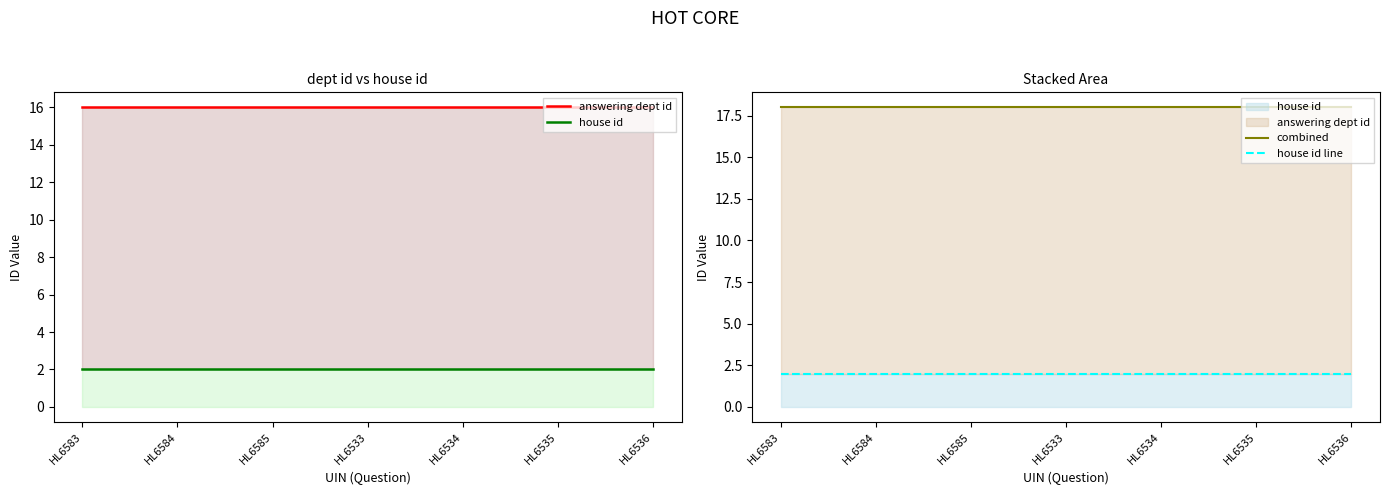

Where is house id line nearest to the value 2?

HL6583